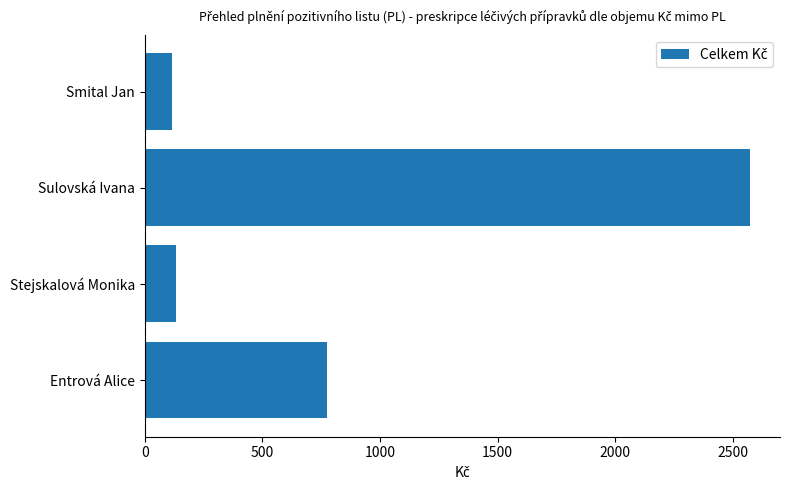

What is the ratio of the value at Smital Jan to the value at Stejskalová Monika?

0.9